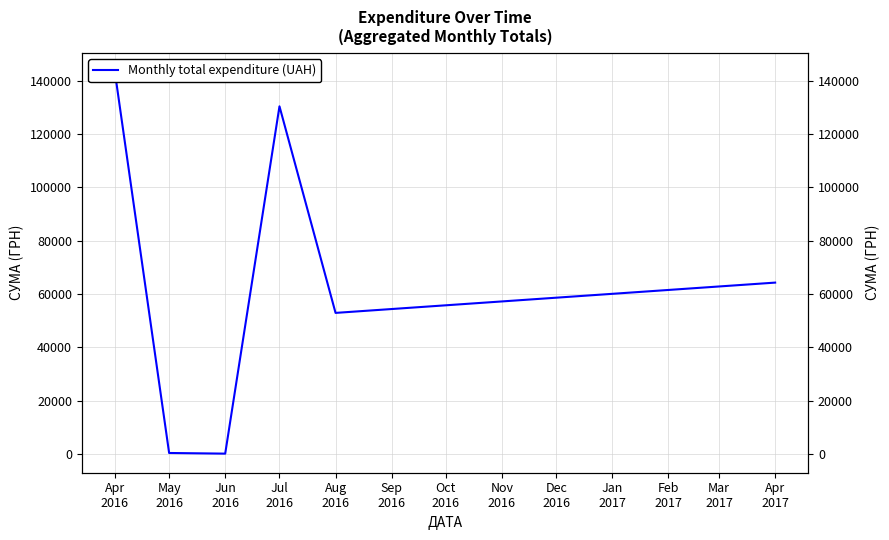

Reading left to right, extract all data points from this chart.

143293.9	420.0	176.0	130379.7	52936.8	64293.0